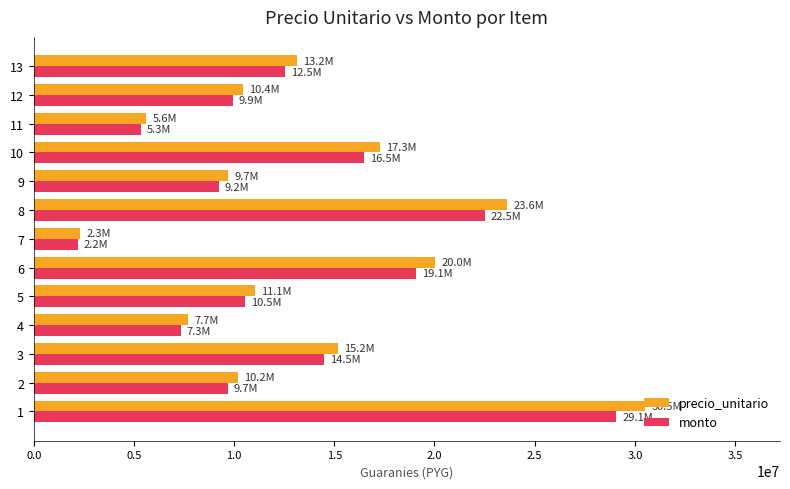

What is the minimum value for monto?

2196334